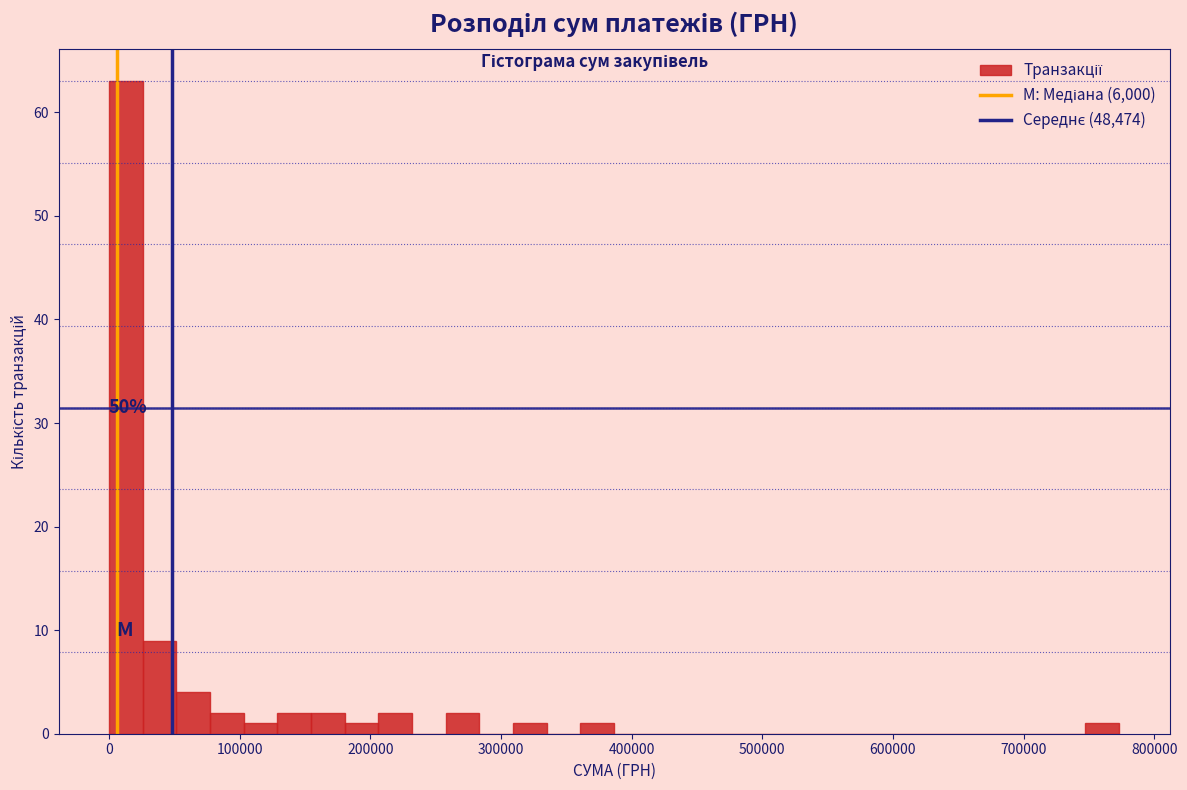

Read against the x-axis, roughly where is the centre of the tallest bar?

10000